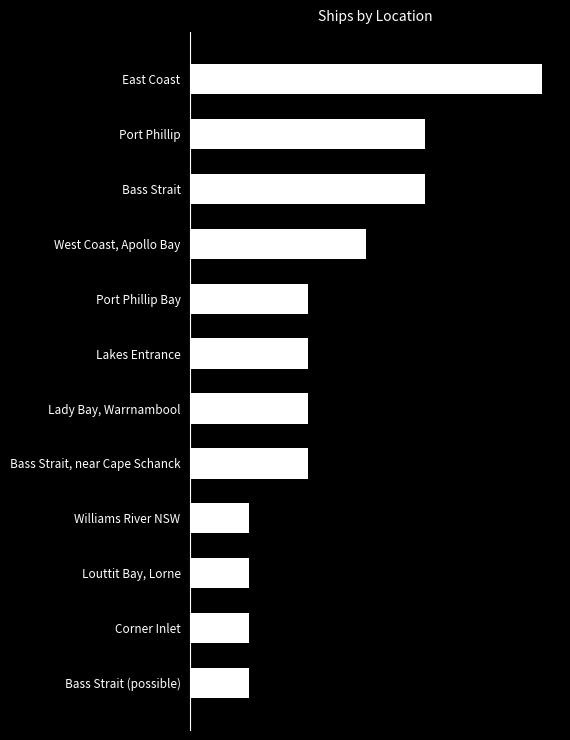

How many values are between 1 and 4?

11